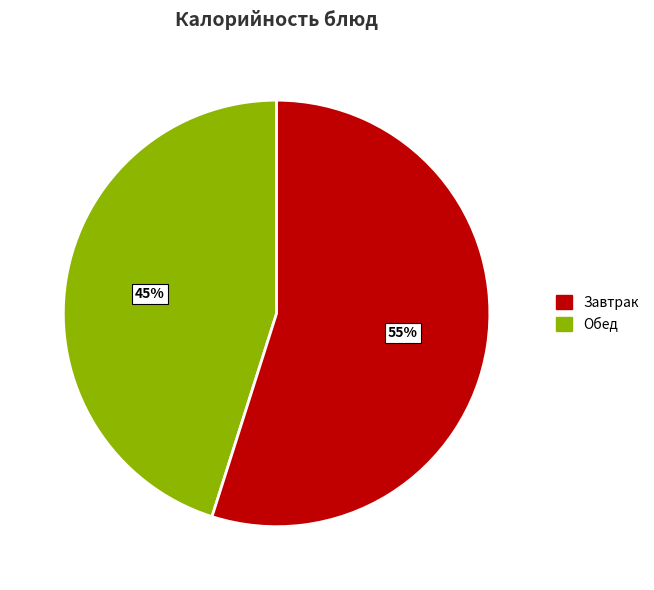

To the nearest percent, what is the average slice percentage?

50%